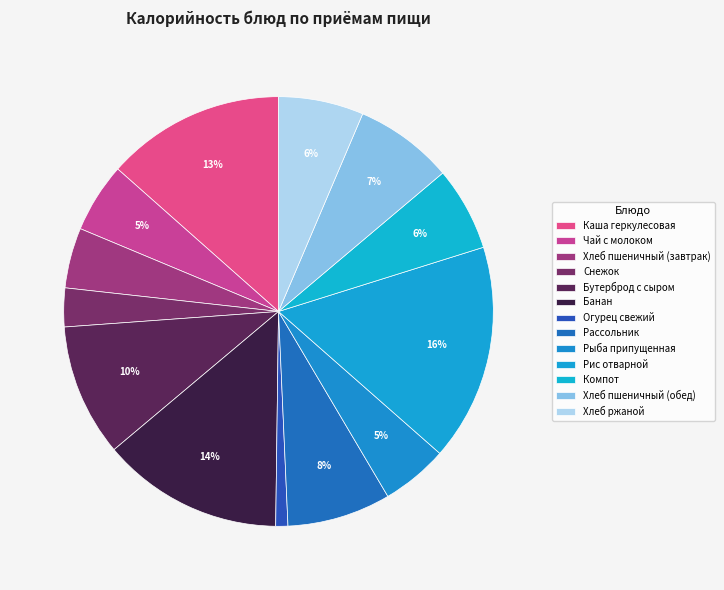

The Хлеб пшеничный (завтрак) slice represents 1% of the pie. True or false?

False